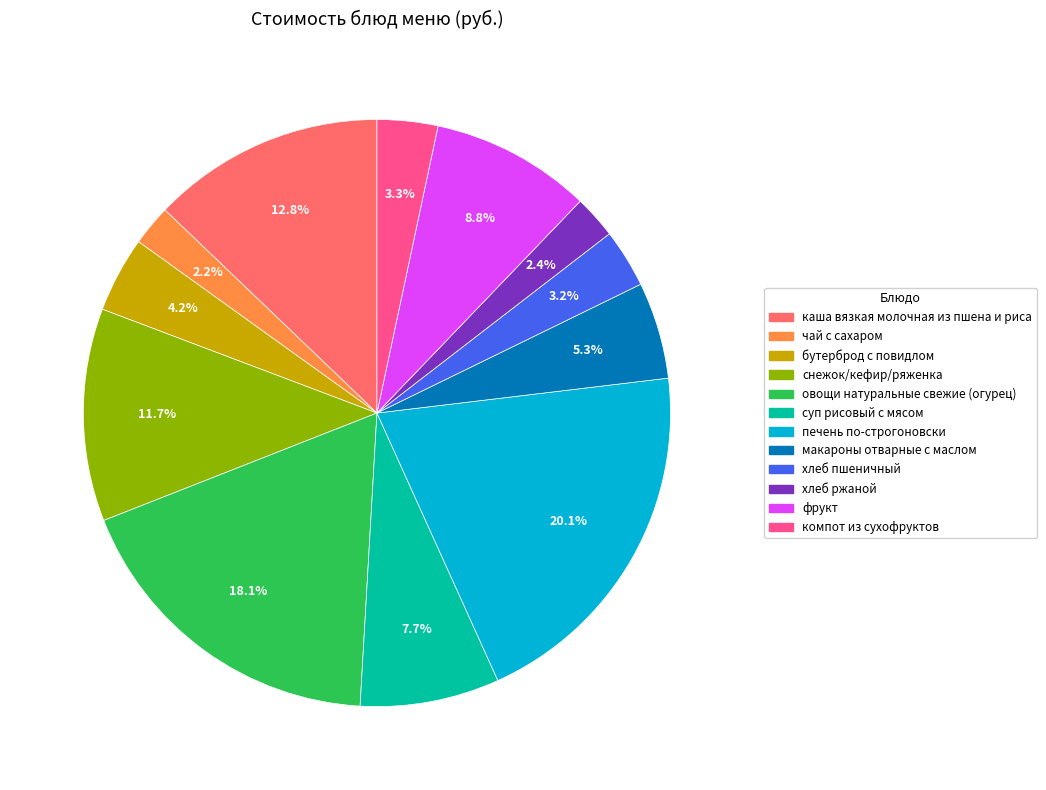

Which has a higher value, хлеб пшеничный or овощи натуральные свежие (огурец)?

овощи натуральные свежие (огурец)